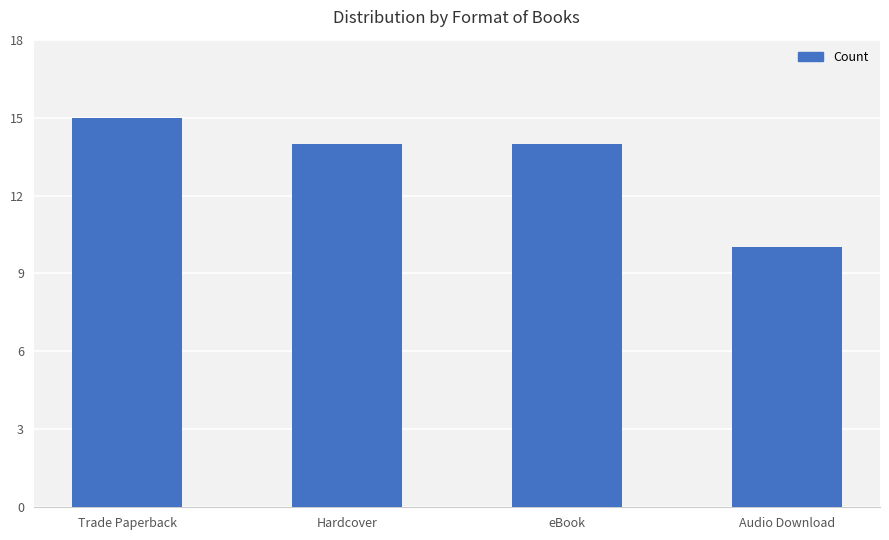

Reading right to left, what are all the values shown in this chart?

Audio Download=10	eBook=14	Hardcover=14	Trade Paperback=15